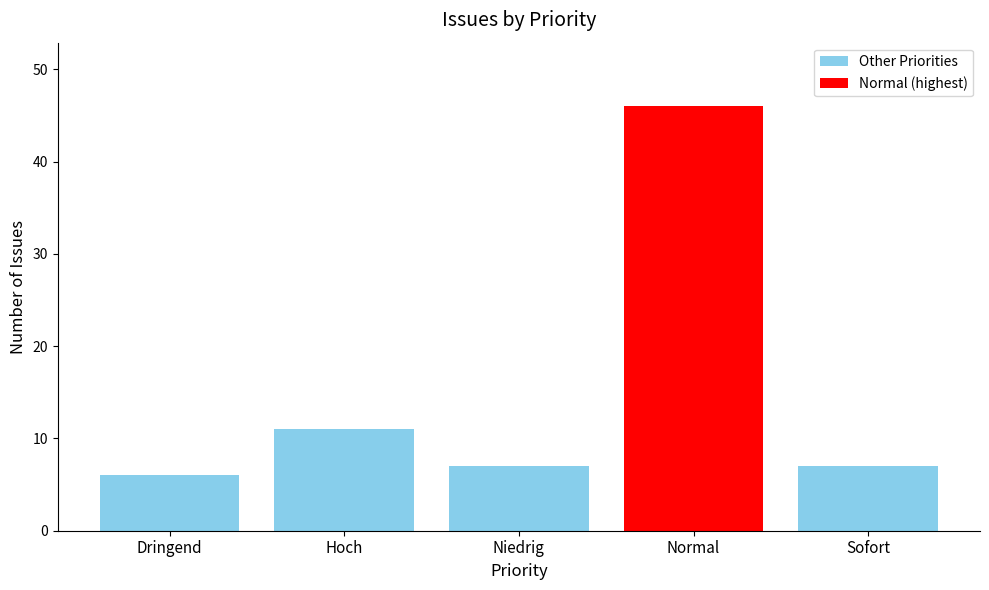

Which category has the lowest value across all series?

Dringend